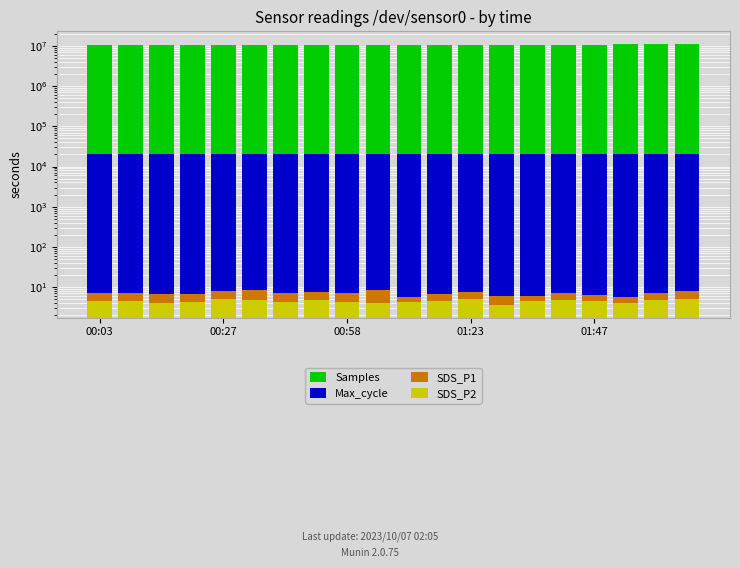

What is the difference between the maximum and second lowest values in the Samples series?

166094.0